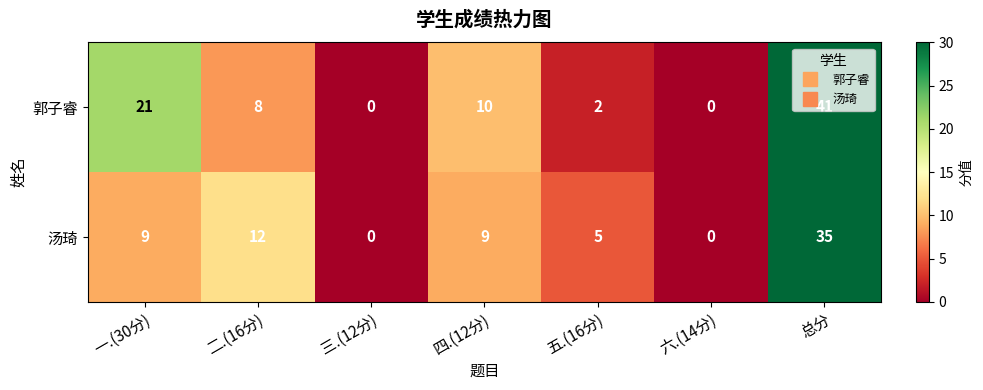

What is the maximum value shown in the chart?

41